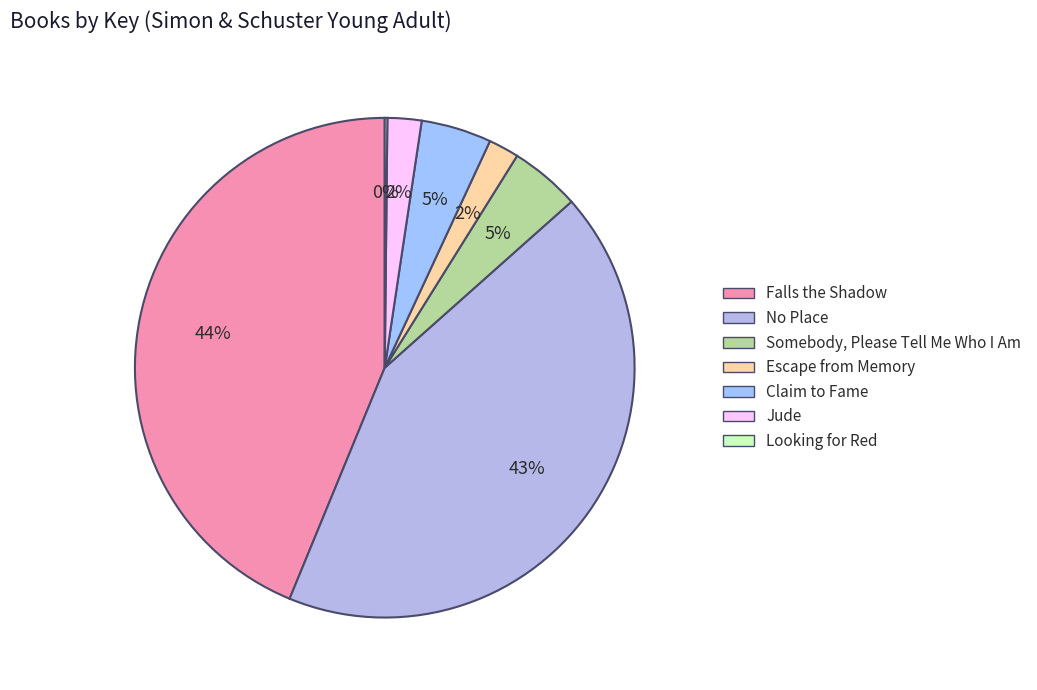

How many slices are in this pie chart?

7